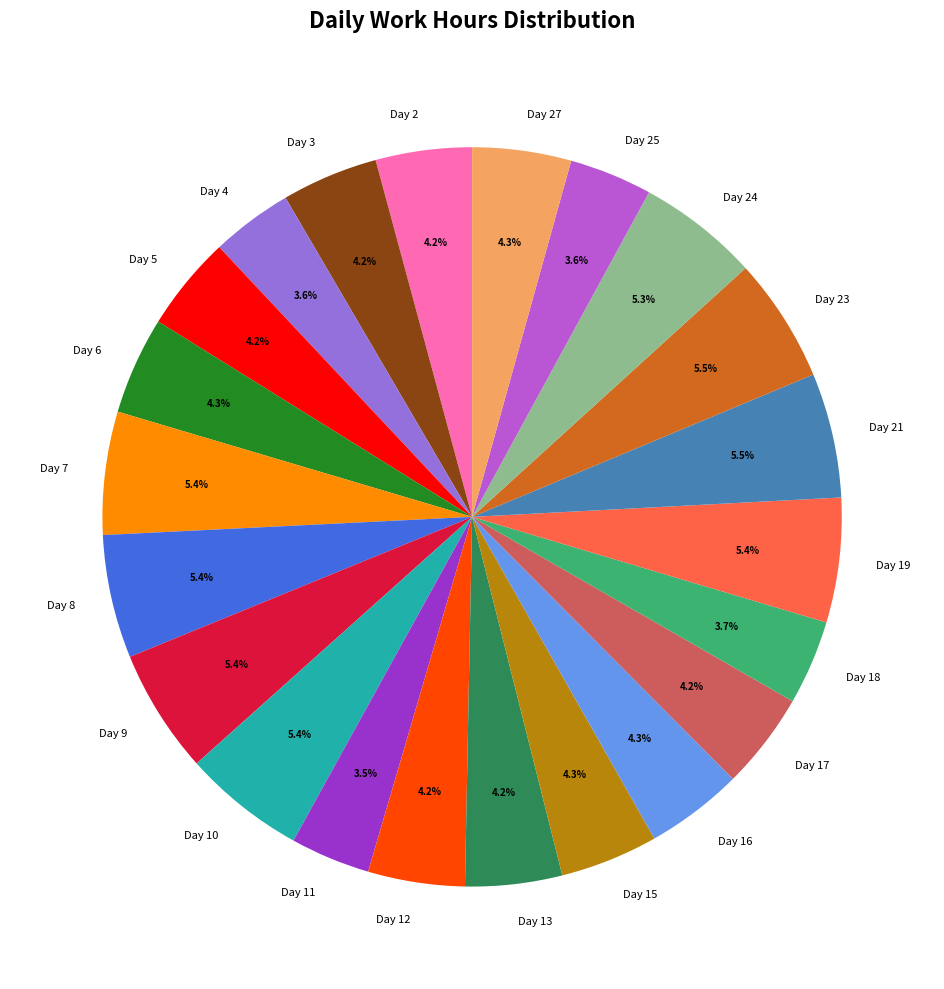

How many slices are in this pie chart?

22